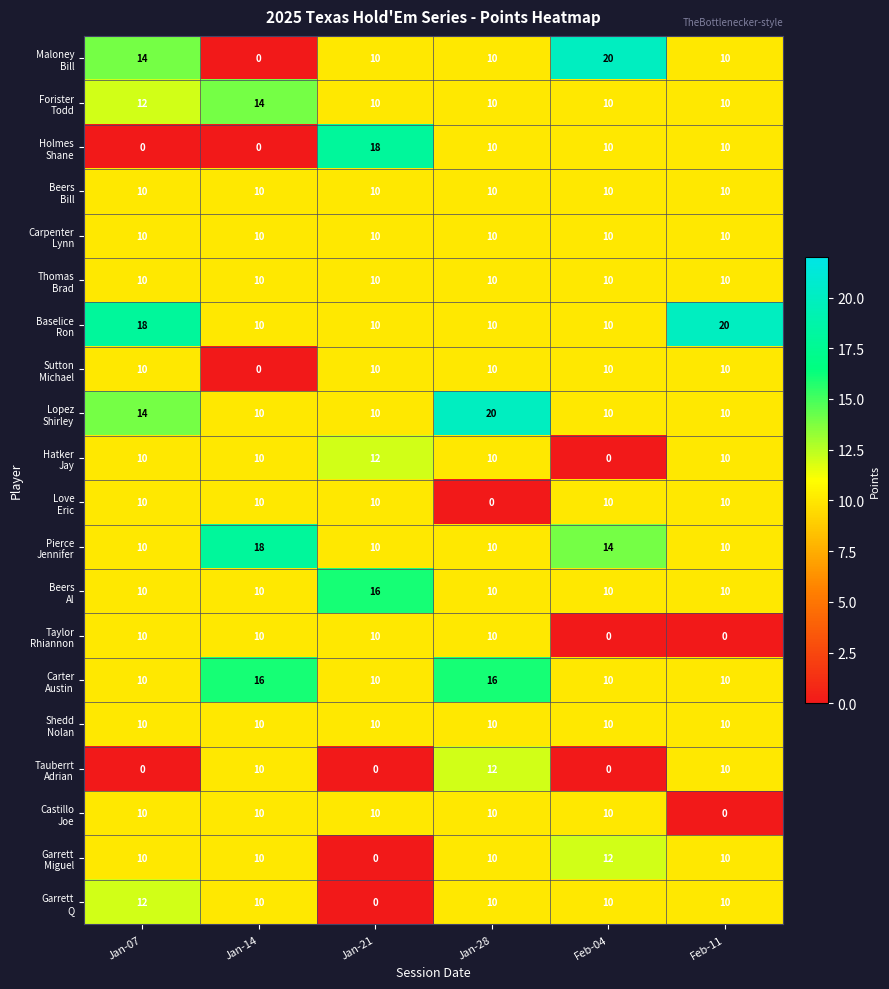

What is the difference between the highest and lowest values at Feb-11?

20